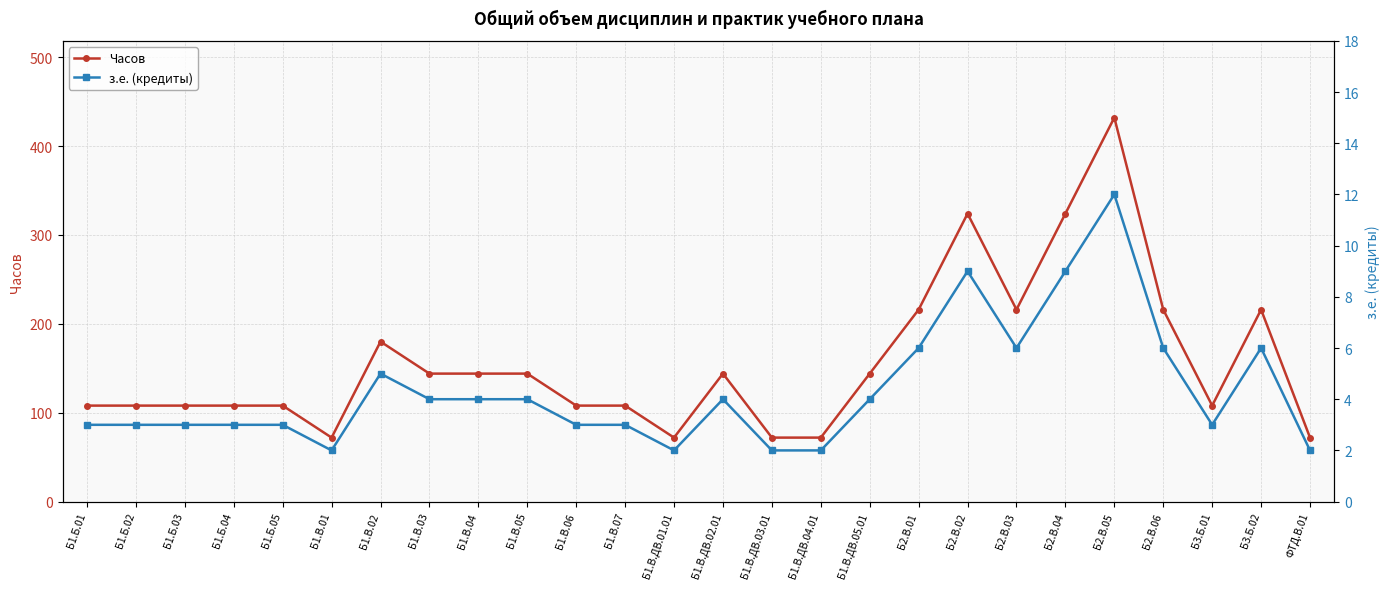

True or false: з.е. (кредиты) and Часов cross at least once.

False